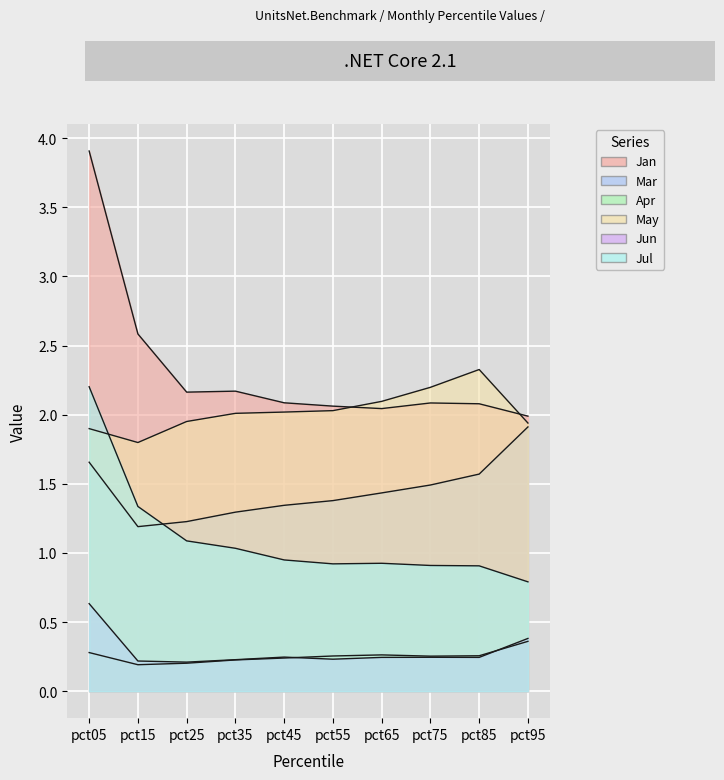

Between which two adjacent categories do May and Jan first intersect?

pct55 and pct65